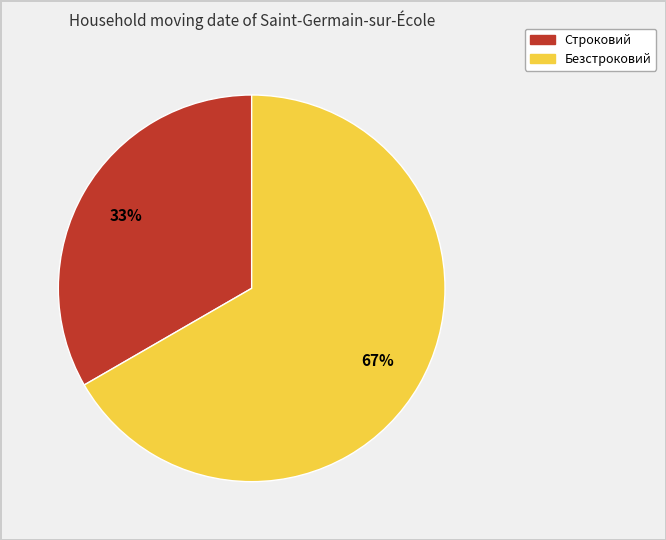

To the nearest percent, what is the combined percentage of Строковий and Безстроковий?

100%